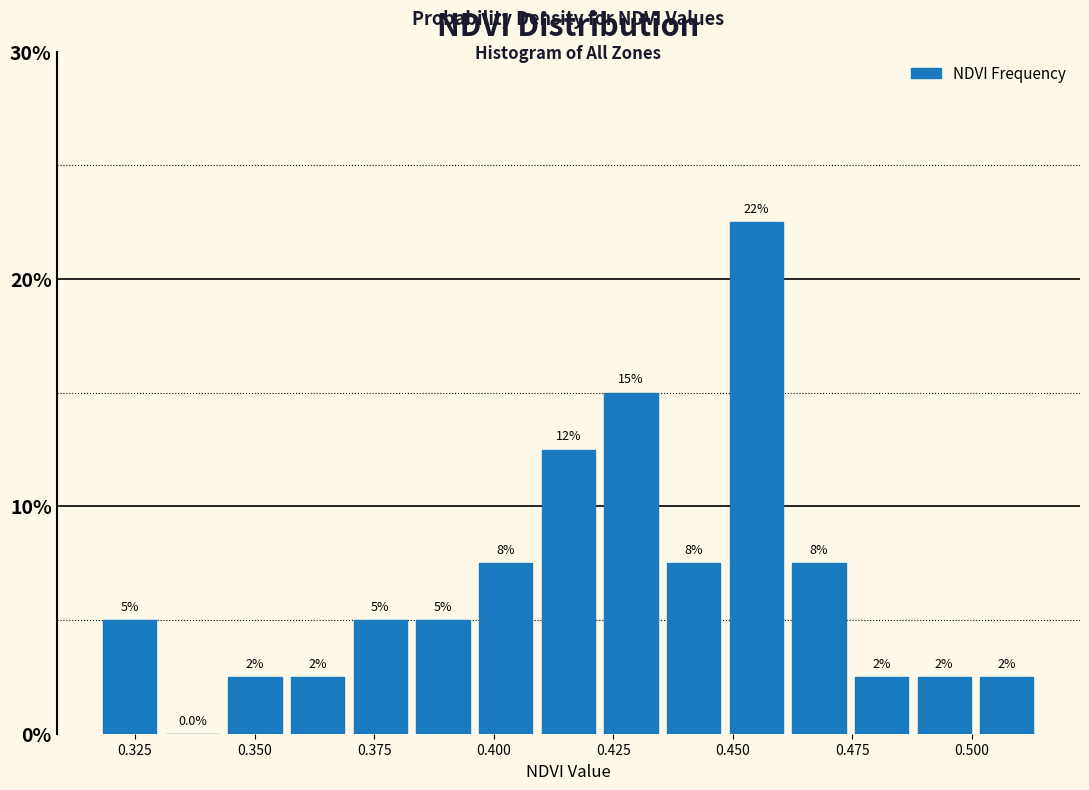

Read against the x-axis, roughly where is the centre of the tallest bar?

0.455